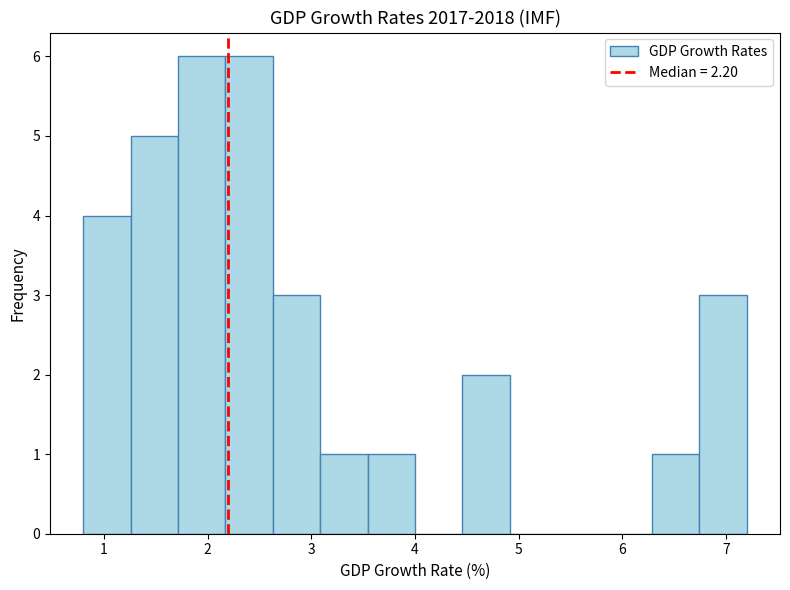

Reading left to right, transcribe this chart: for each bar, give the range it covers on the x-axis and its height. Neither the bar edges nor the heights are printed on the chart, so give them approximately, as read against the axes.

0.8 to 1.3: 4
1.3 to 1.7: 5
1.7 to 2.2: 6
2.2 to 2.6: 6
2.6 to 3.1: 3
3.1 to 3.5: 1
3.5 to 4.0: 1
4.0 to 4.5: 0
4.5 to 4.9: 2
4.9 to 5.4: 0
5.4 to 5.8: 0
5.8 to 6.3: 0
6.3 to 6.7: 1
6.7 to 7.2: 3